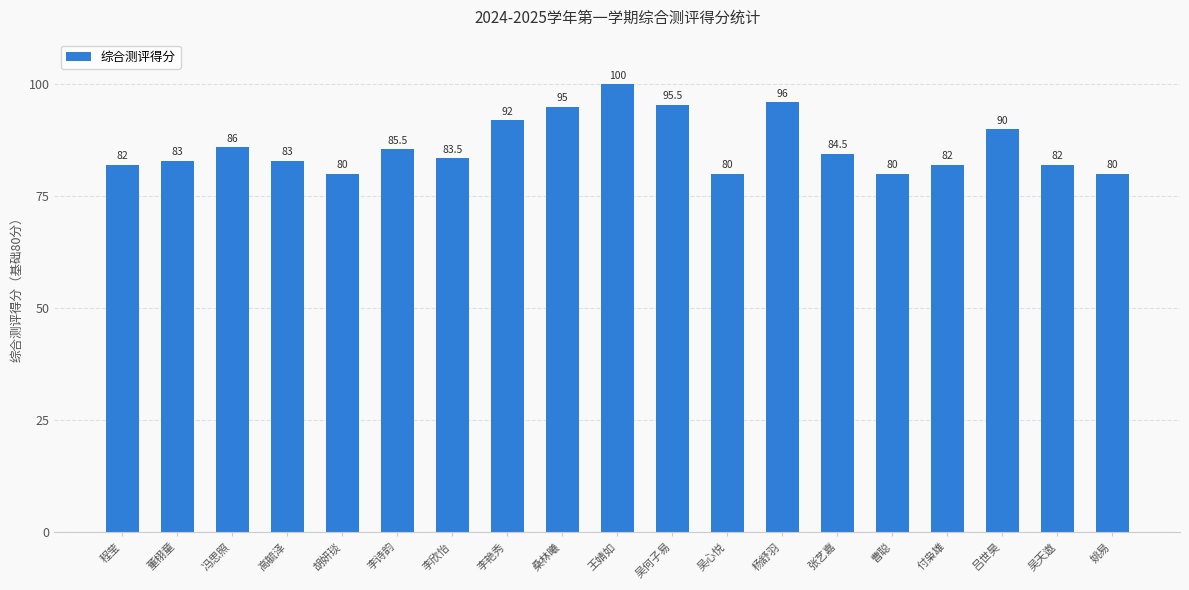

Which label corresponds to the largest value in the chart?

王婧如